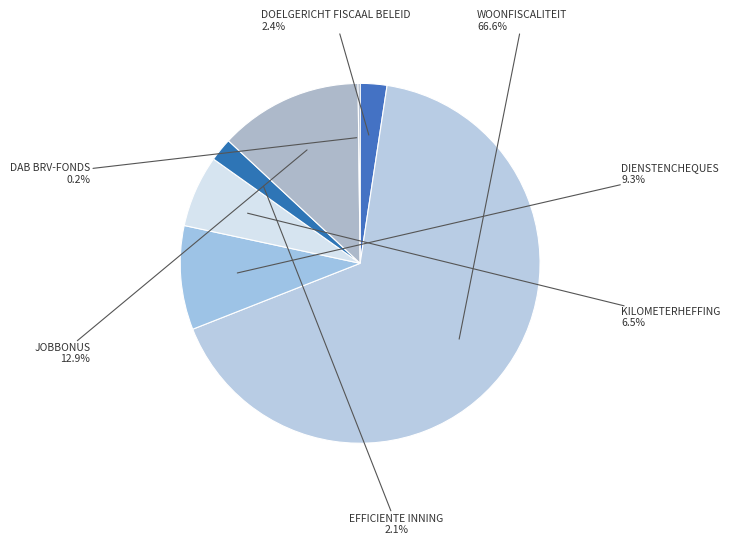

What is the majority slice?

WOONFISCALITEIT